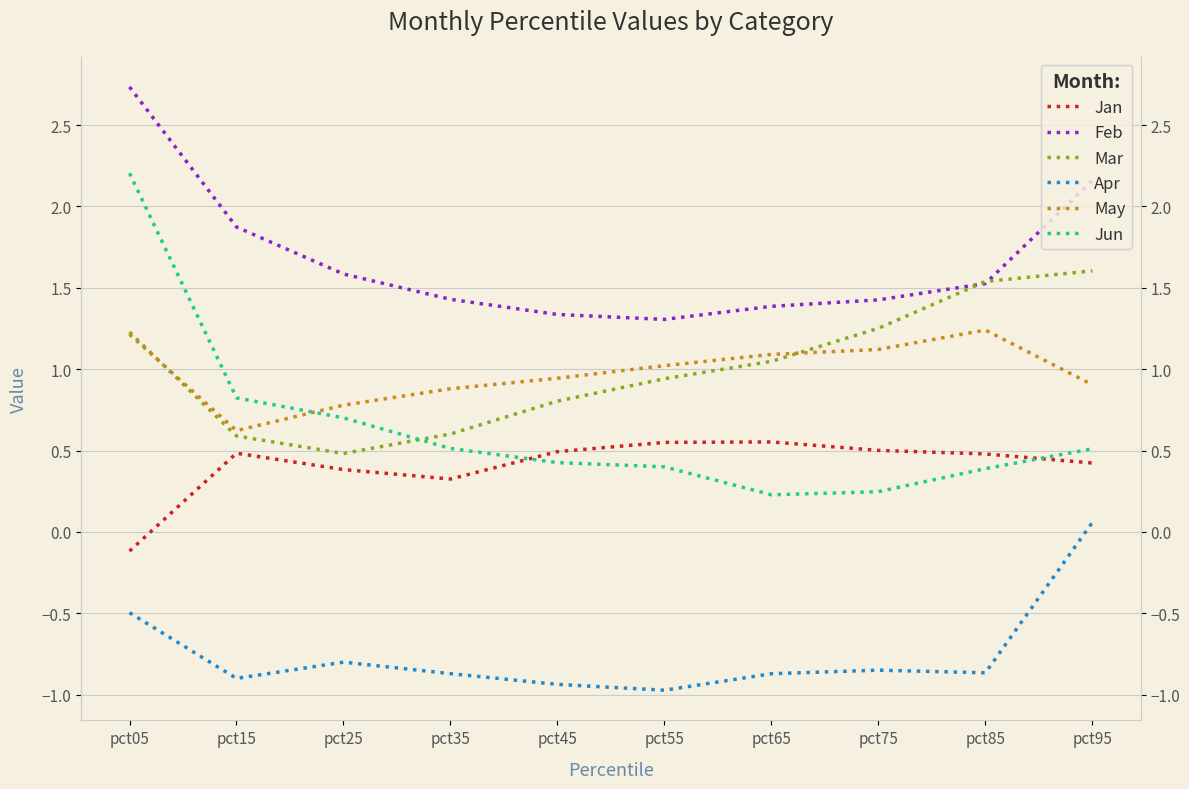

What is the maximum value shown in the chart?

2.7